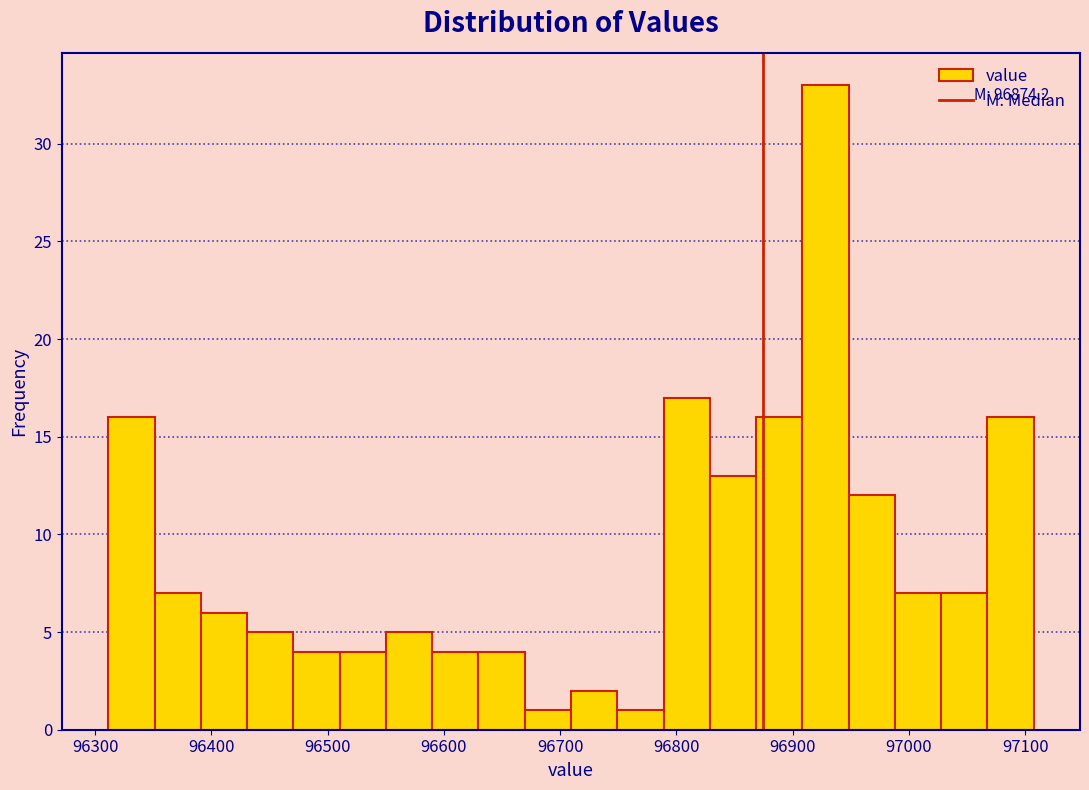

Around what value on the x-axis is the tallest bar? Give the approximate position of its centre, as read against the axis.

96930